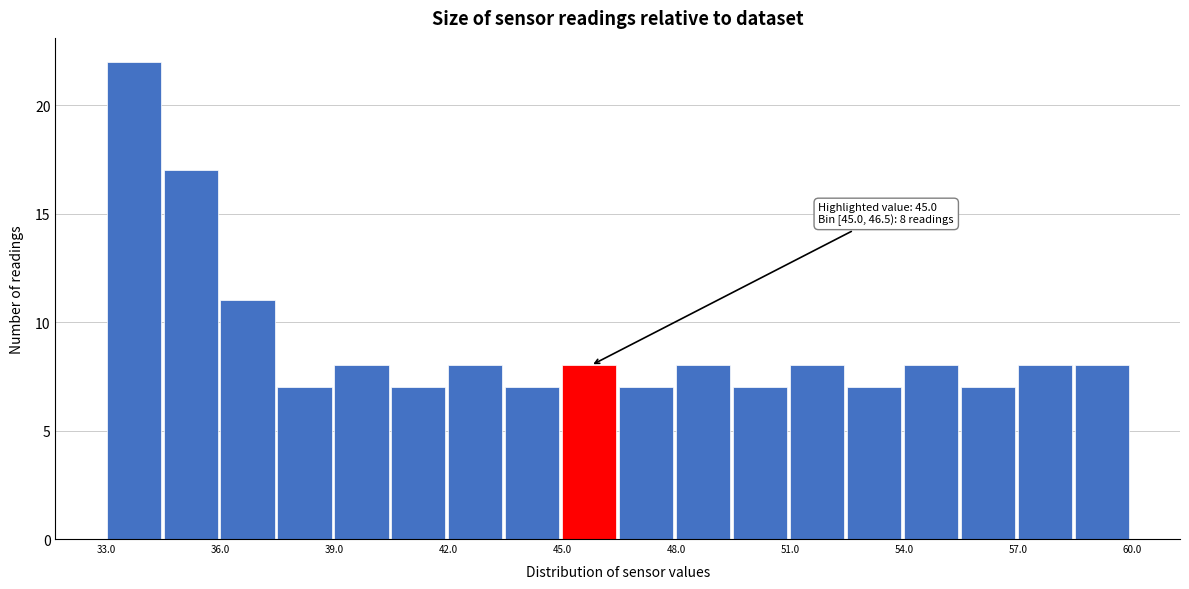

Around what value on the x-axis is the tallest bar? Give the approximate position of its centre, as read against the axis.

33.5